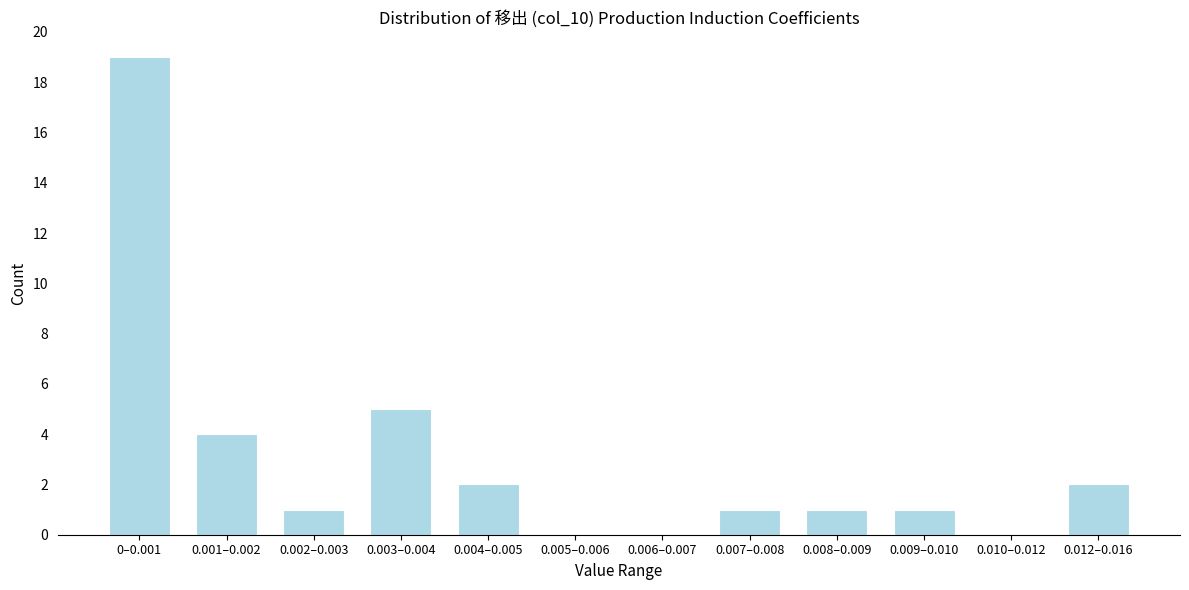

Reading right to left, transcribe all the data shown in this chart.

0.012–0.016=2	0.010–0.012=0	0.009–0.010=1	0.008–0.009=1	0.007–0.008=1	0.006–0.007=0	0.005–0.006=0	0.004–0.005=2	0.003–0.004=5	0.002–0.003=1	0.001–0.002=4	0–0.001=19